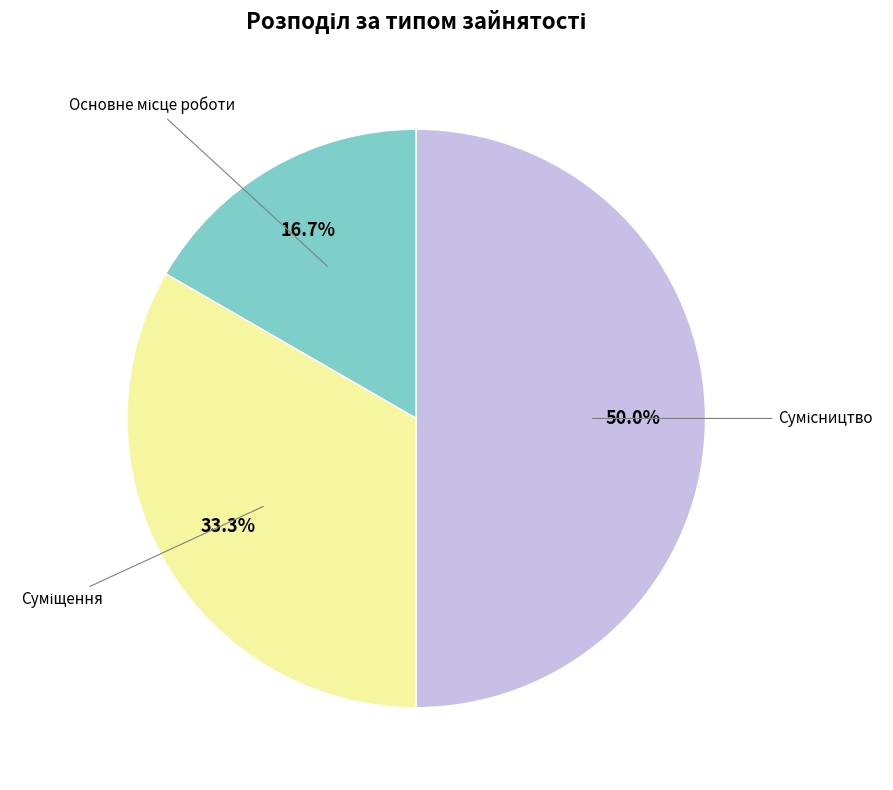

Is there any slice that represents more than half of the pie?

No